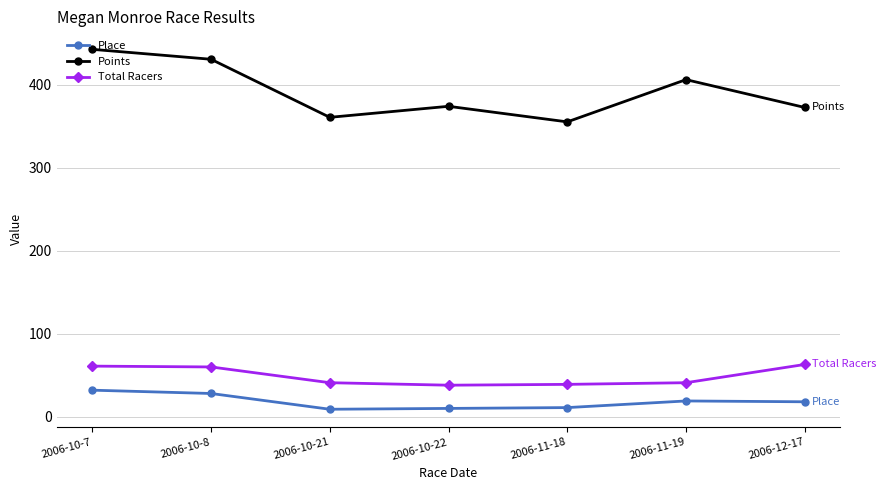

Which label corresponds to the largest value in the chart?

2006-10-7